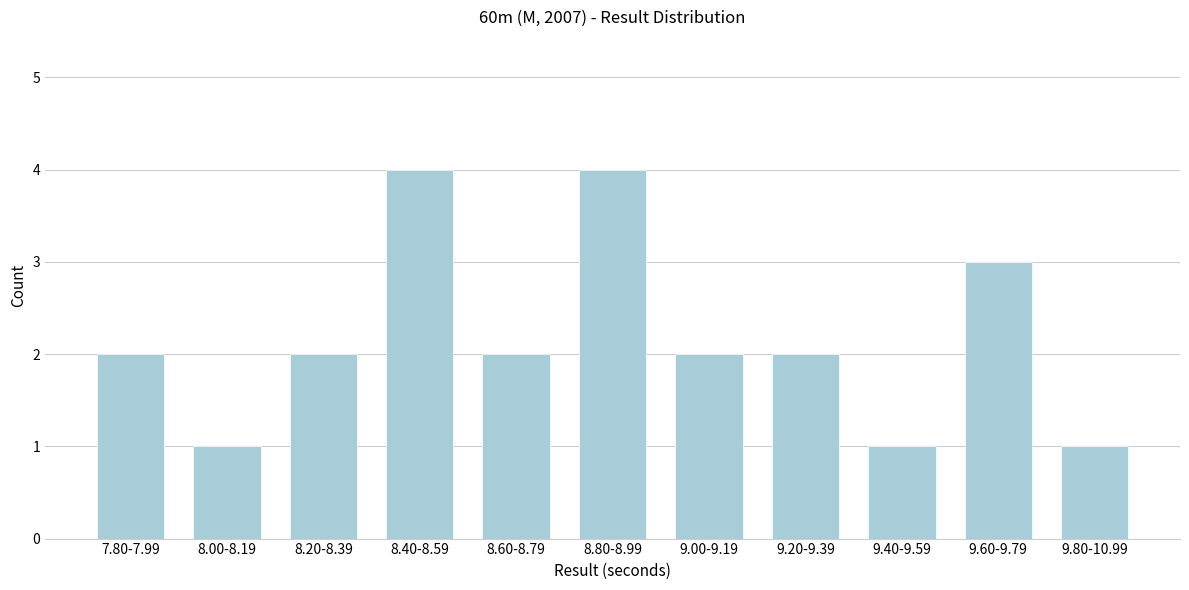

Reading left to right, list all the values displayed in this chart.

7.80-7.99=2	8.00-8.19=1	8.20-8.39=2	8.40-8.59=4	8.60-8.79=2	8.80-8.99=4	9.00-9.19=2	9.20-9.39=2	9.40-9.59=1	9.60-9.79=3	9.80-10.99=1